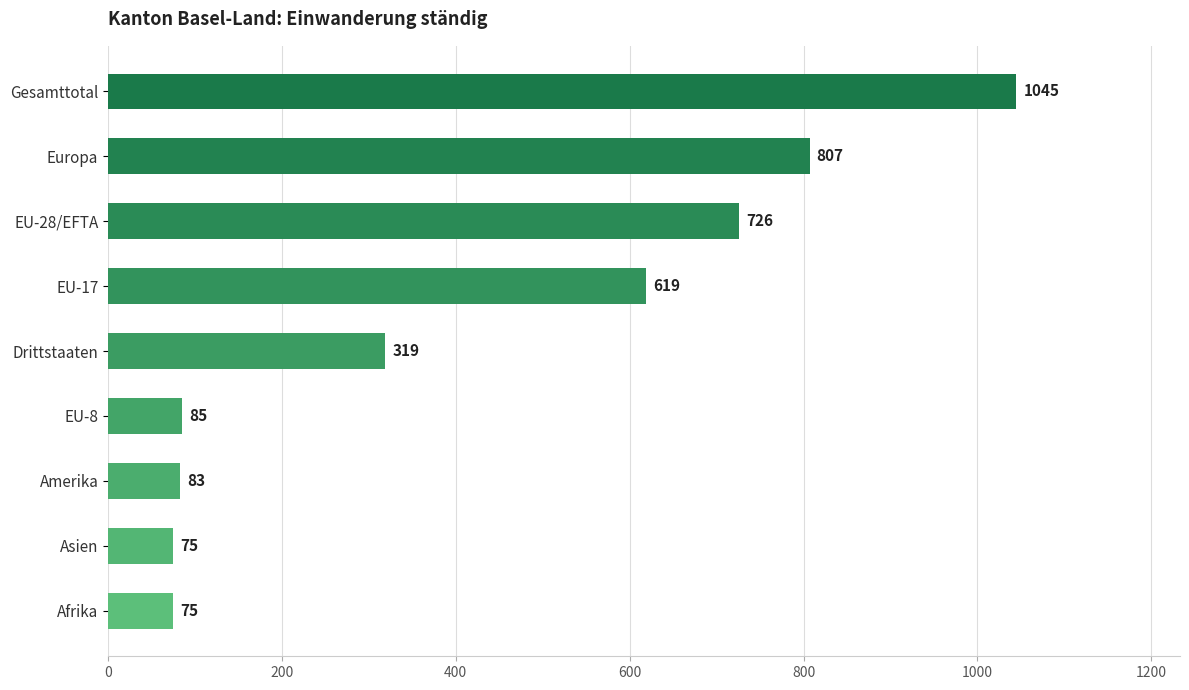

How many data points are less than 319?

4